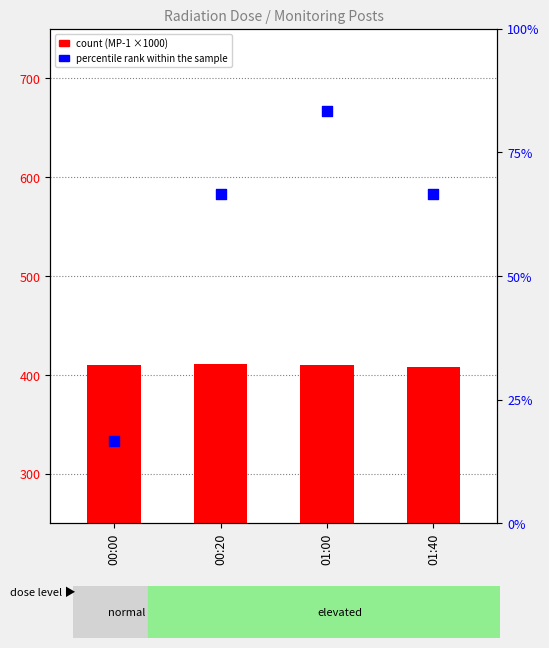

Which series has the largest total across all categories?

MP-1 count